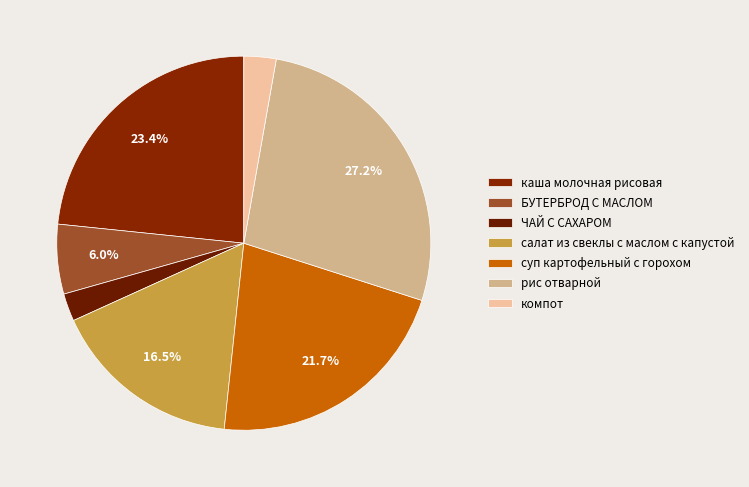

Is it true that БУТЕРБРОД С МАСЛОМ is 1% of the pie?

False